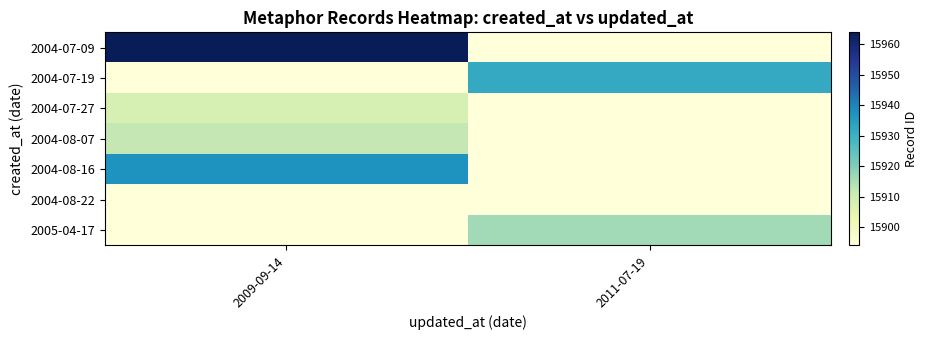

At how many categories does at least one series exceed 15951?

1